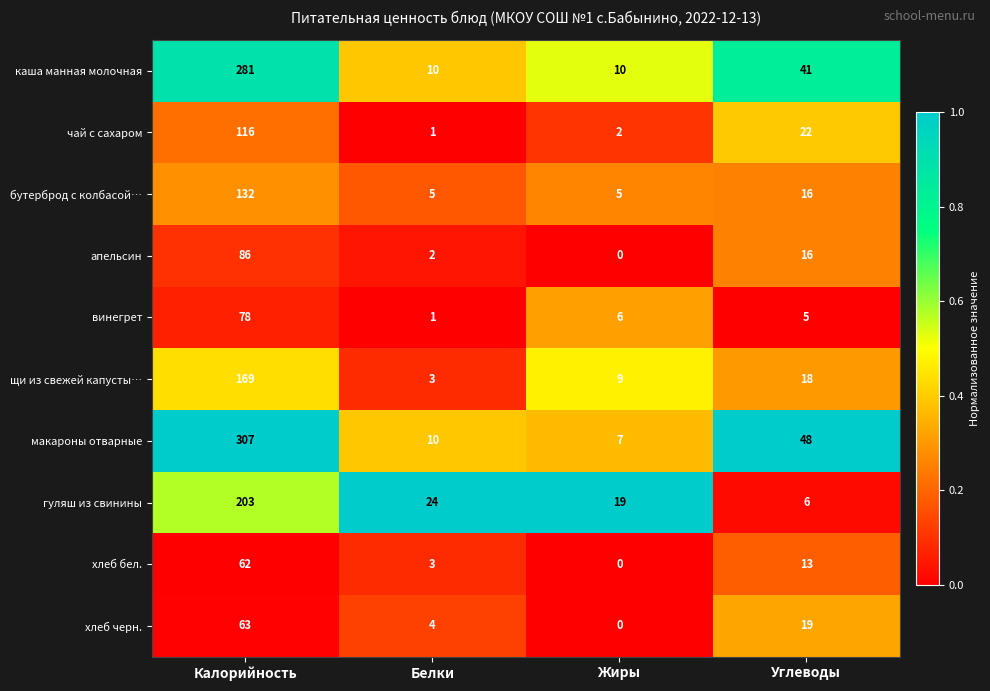

What is the maximum value for щи из свежей капусты…?

169